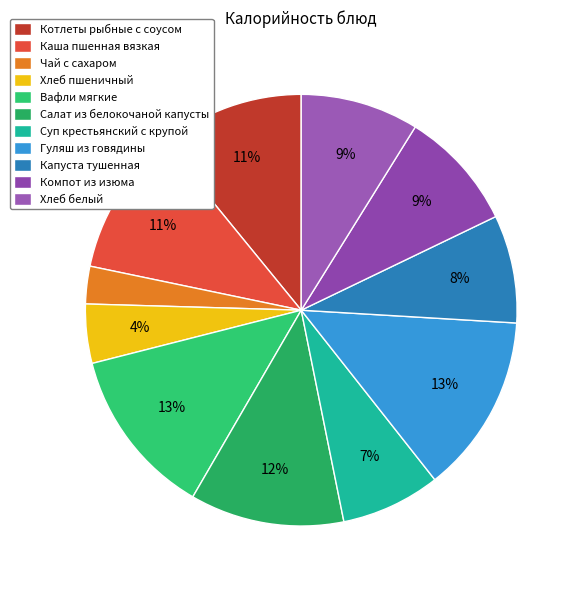

Is there a majority slice in this chart?

No